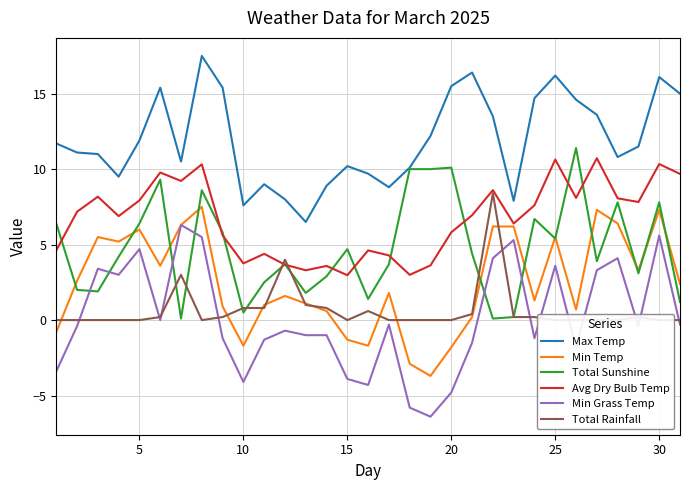

What is the difference between the maximum and second lowest values in the Total Sunshine series?

11.3